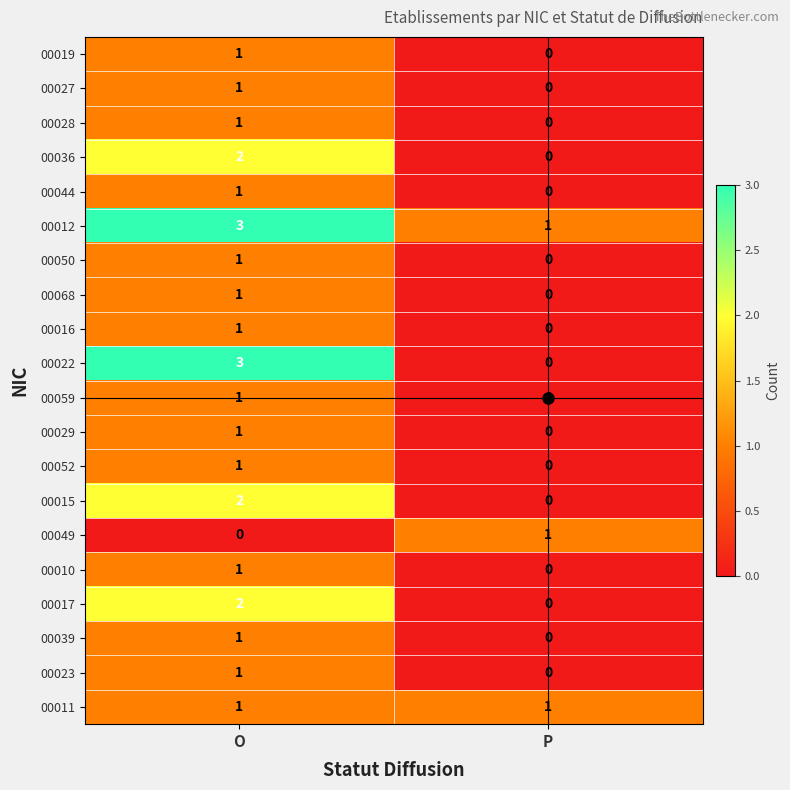

Which series has the largest total across all categories?

00012